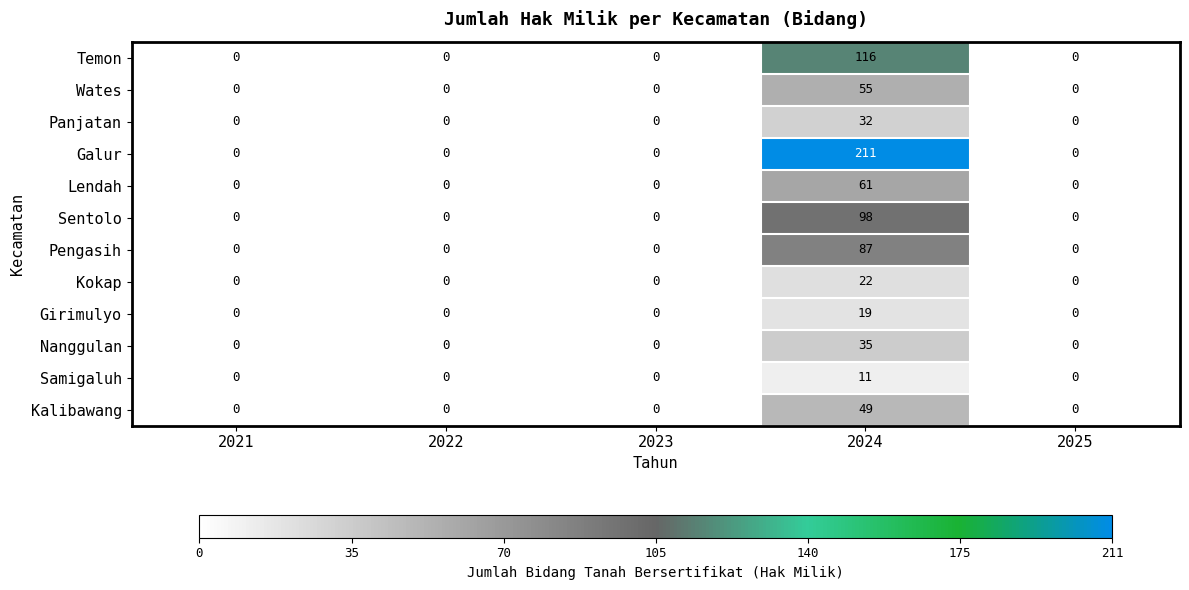

What is the sum of the Galur values at 2024 and 2021?

211